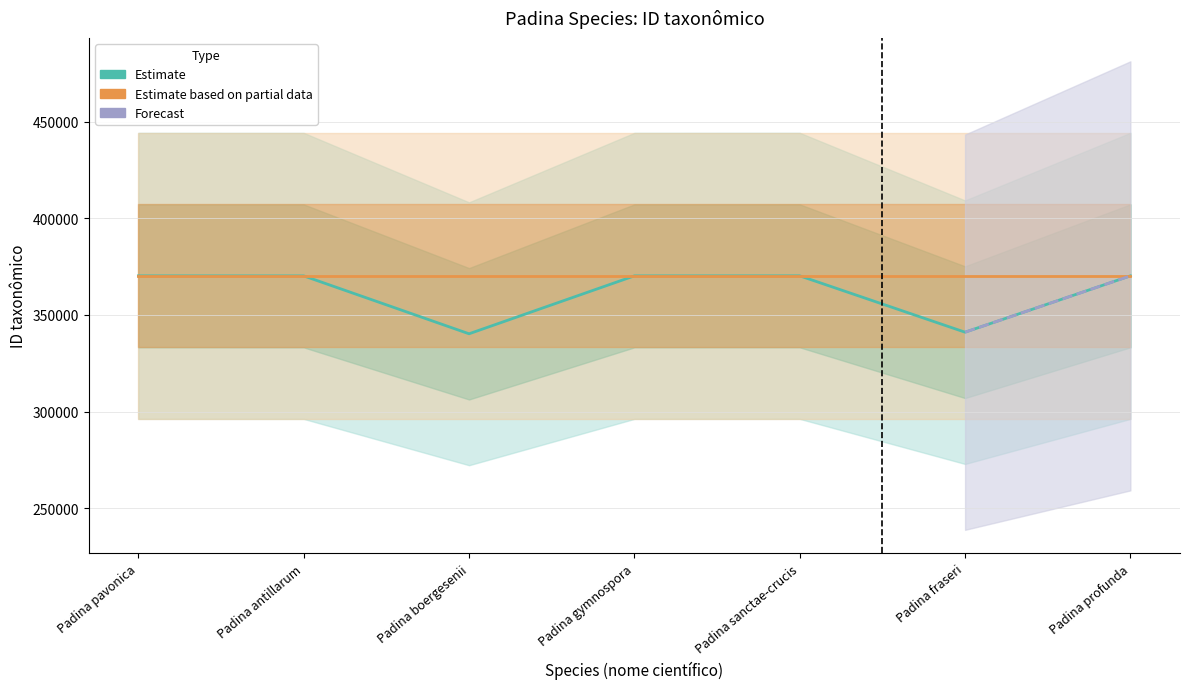

How many data points does each series have?

7